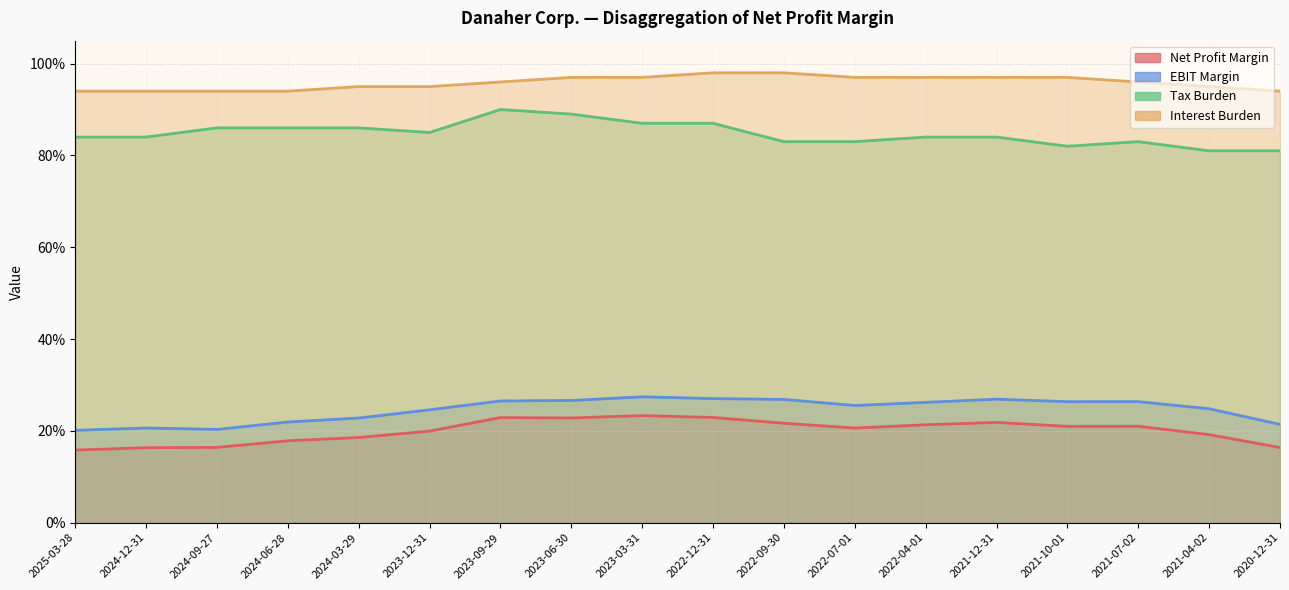

What is the greatest value displayed?

1.0